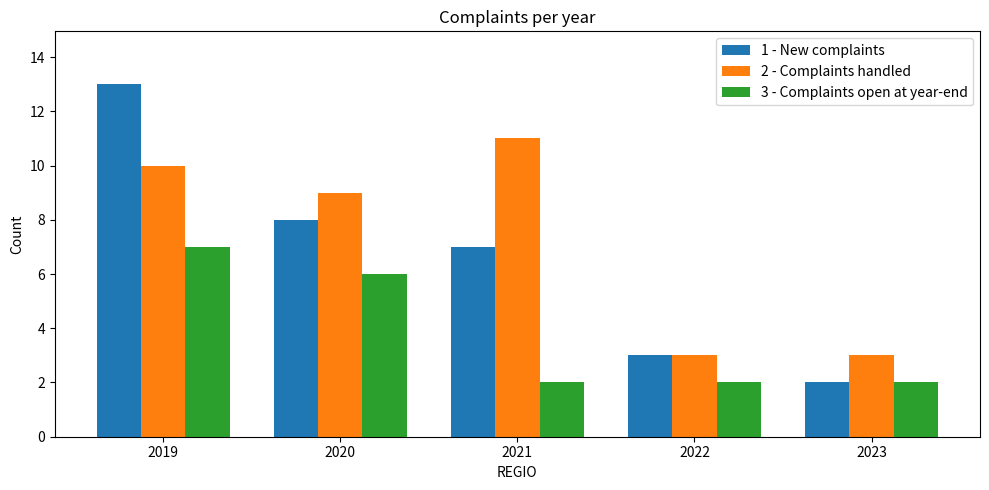

Rank the categories by 1 - New complaints value from lowest to highest.

2023, 2022, 2021, 2020, 2019